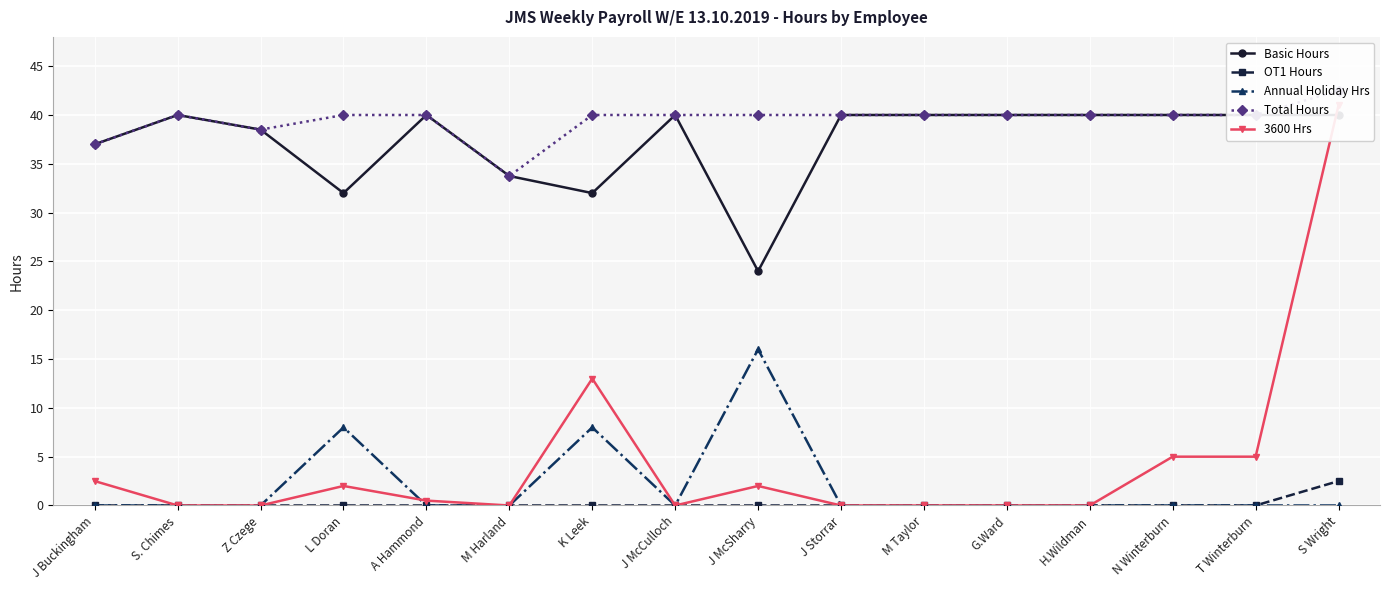

At which category does Basic Hours reach its first local peak?

S. Chimes